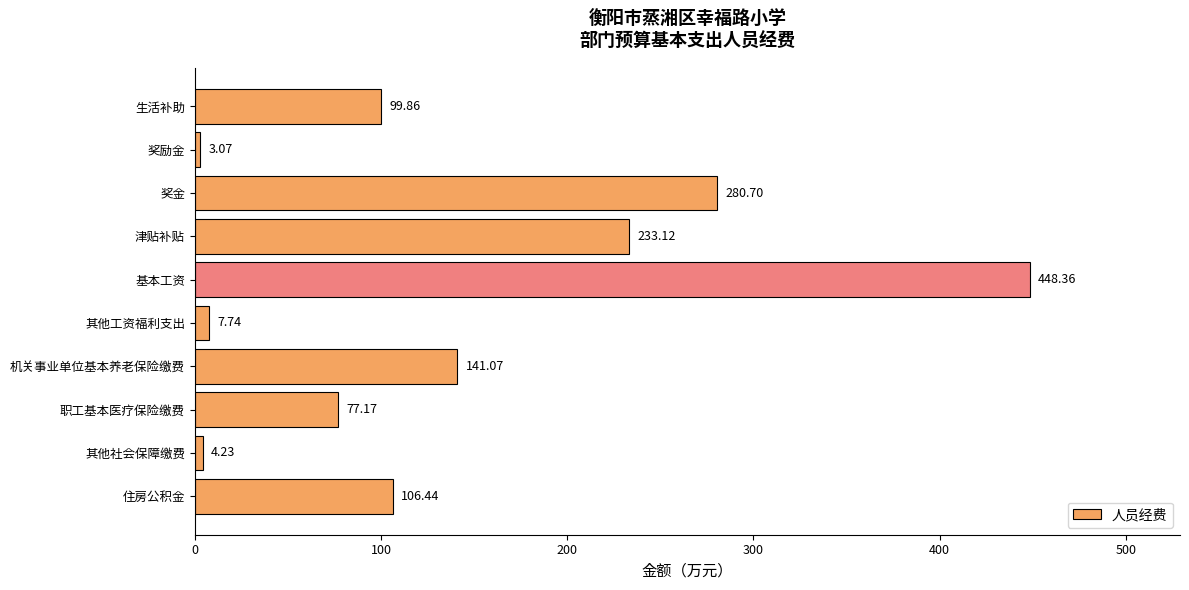

What is the average value?

140.2